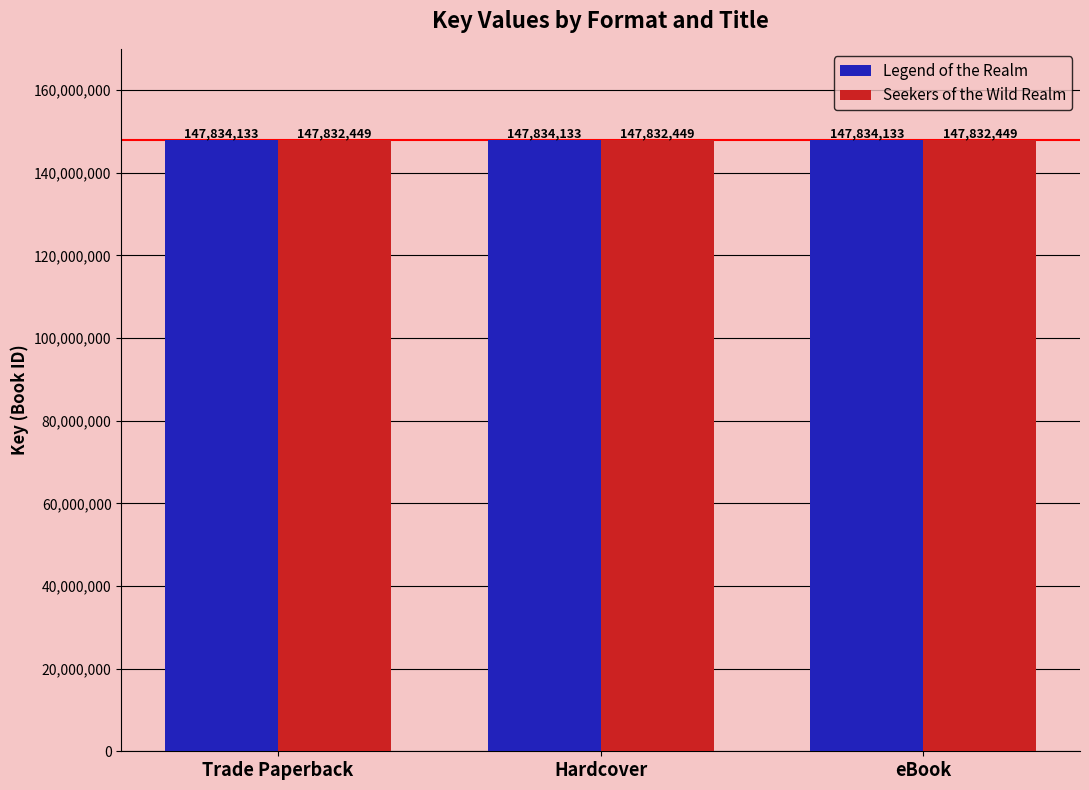

How many groups of bars are there?

3